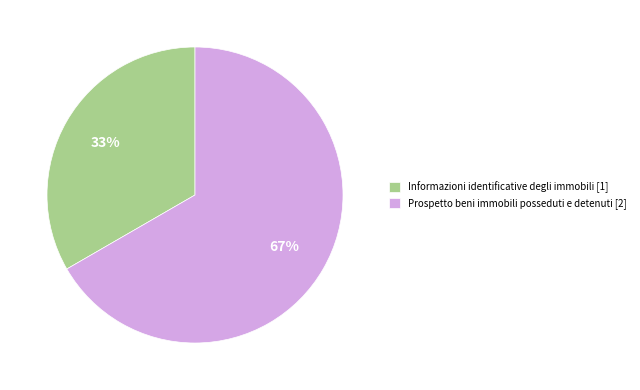

To the nearest percent, what percentage of the pie is Prospetto beni immobili posseduti e detenuti?

67%